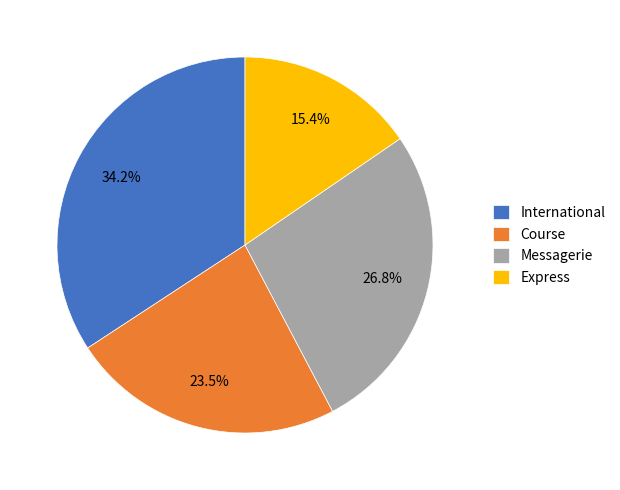

To the nearest percent, what is the difference between the Messagerie and Course slice percentages?

3%